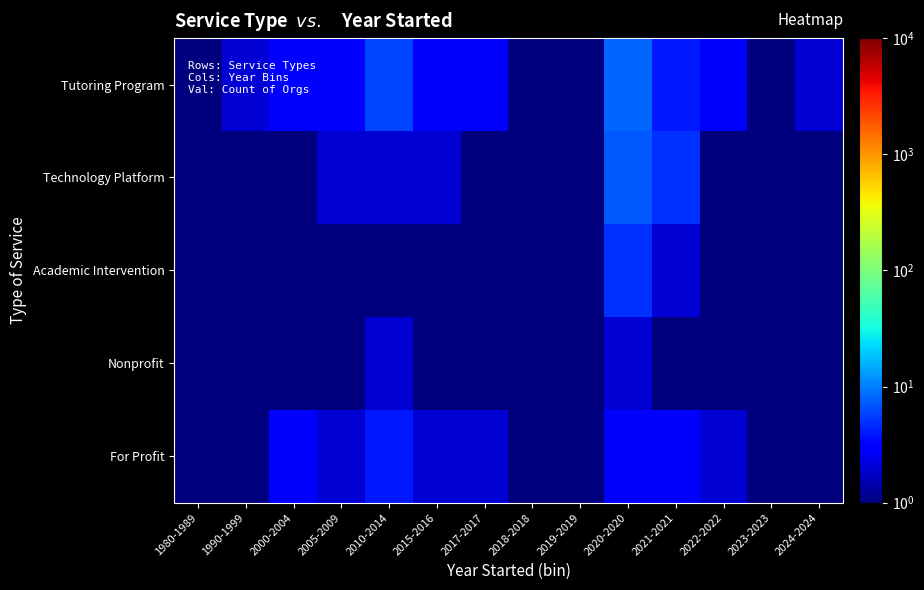

Reading left to right, transcribe all the data shown in this chart.

Tutoring Program: 1980-1989=1.0	1990-1999=2.0	2000-2004=3.0	2005-2009=3.0	2010-2014=6.0	2015-2016=3.0	2017-2017=3.0	2018-2018=0.5	2019-2019=1.0	2020-2020=8.0	2021-2021=4.0	2022-2022=3.0	2023-2023=1.0	2024-2024=2.0
Technology Platform: 1980-1989=0.5	1990-1999=1.0	2000-2004=0.5	2005-2009=2.0	2010-2014=2.0	2015-2016=2.0	2017-2017=0.5	2018-2018=0.5	2019-2019=0.5	2020-2020=7.0	2021-2021=5.0	2022-2022=1.0	2023-2023=0.5	2024-2024=0.5
Academic Intervention: 1980-1989=1.0	1990-1999=1.0	2000-2004=0.5	2005-2009=0.5	2010-2014=1.0	2015-2016=1.0	2017-2017=1.0	2018-2018=0.5	2019-2019=0.5	2020-2020=5.0	2021-2021=2.0	2022-2022=0.5	2023-2023=0.5	2024-2024=0.5
Nonprofit: 1980-1989=1.0	1990-1999=1.0	2000-2004=0.5	2005-2009=1.0	2010-2014=2.0	2015-2016=1.0	2017-2017=0.5	2018-2018=0.5	2019-2019=0.5	2020-2020=2.0	2021-2021=0.5	2022-2022=0.5	2023-2023=0.5	2024-2024=0.5
For Profit: 1980-1989=0.5	1990-1999=1.0	2000-2004=3.0	2005-2009=2.0	2010-2014=4.0	2015-2016=2.0	2017-2017=2.0	2018-2018=0.5	2019-2019=1.0	2020-2020=3.0	2021-2021=3.0	2022-2022=2.0	2023-2023=1.0	2024-2024=1.0